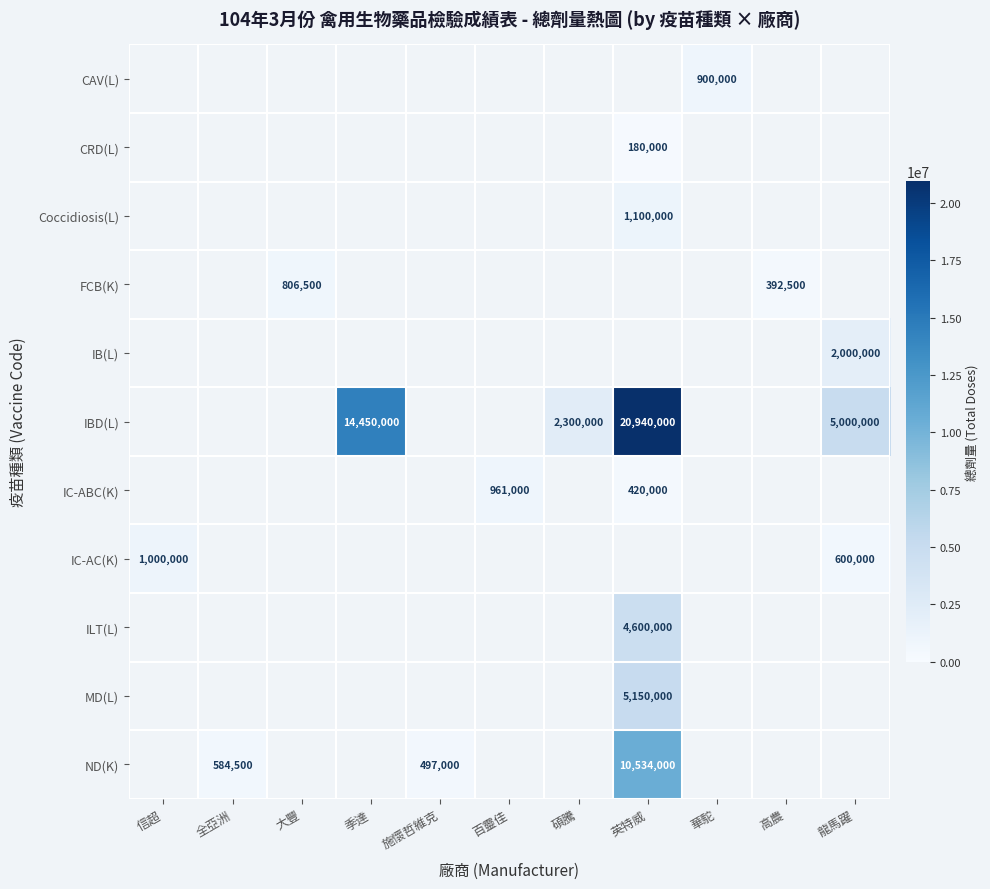

Is it true that ILT(L) equals 1967816 at 英特威?

False